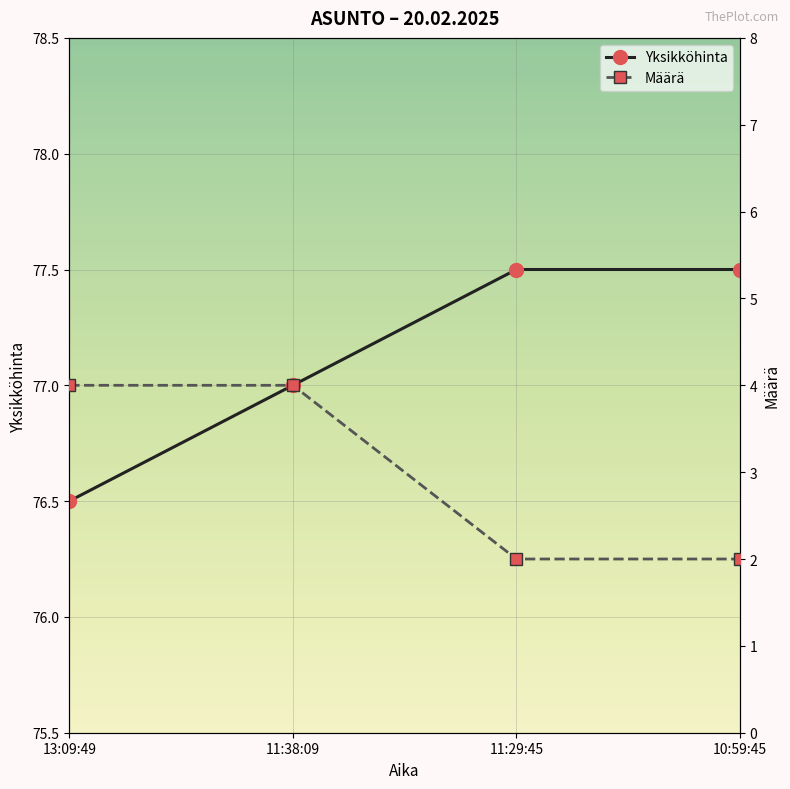

True or false: Yksikköhinta and Määrä cross at least once.

False